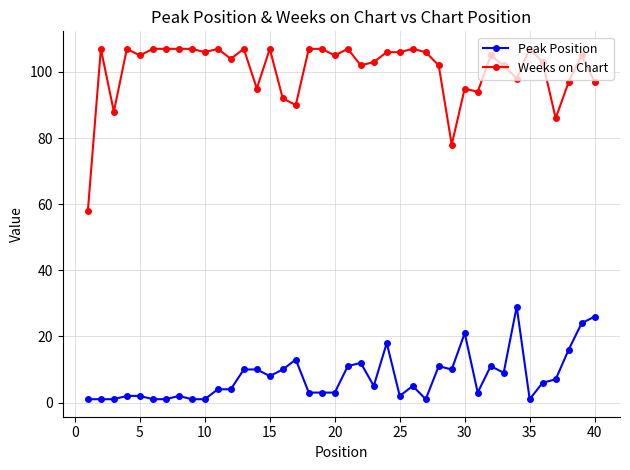

True or false: Peak Position and Weeks on Chart cross at least once.

False